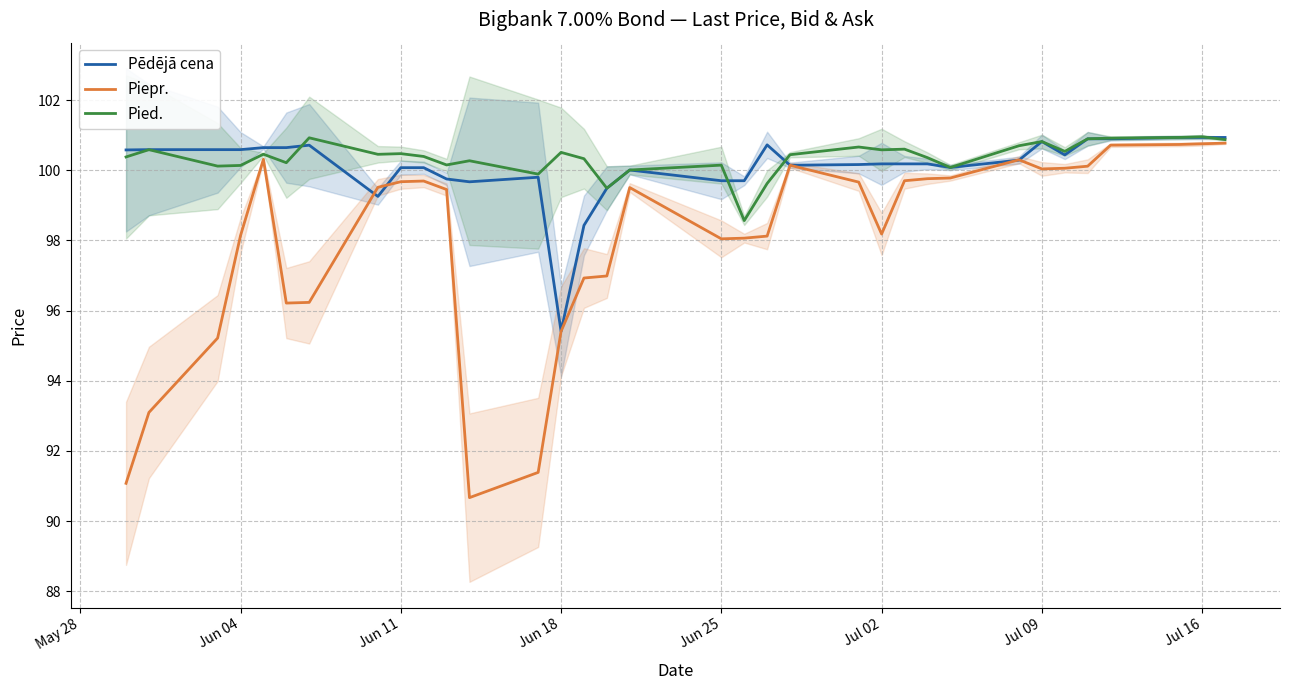

True or false: Pēdējā cena has a value of 100.8 at Jul 09.

True